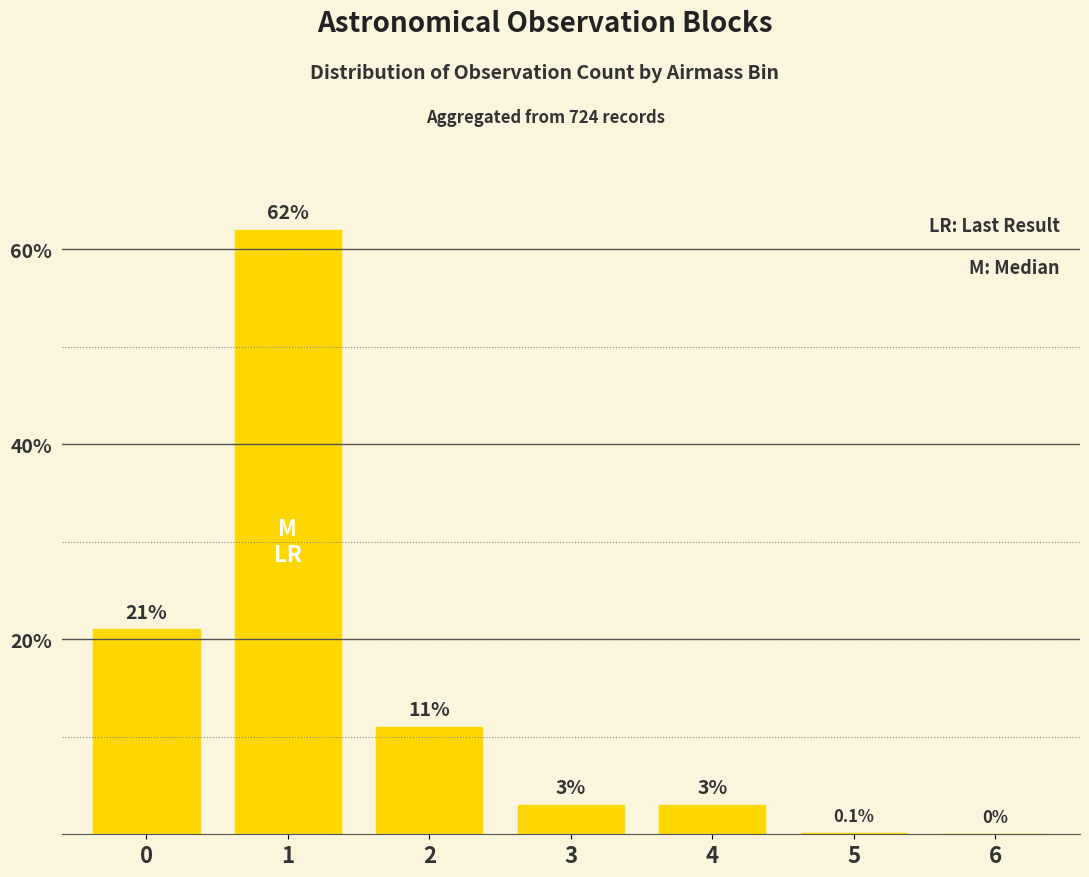

What is the maximum value shown in the chart?

62.0